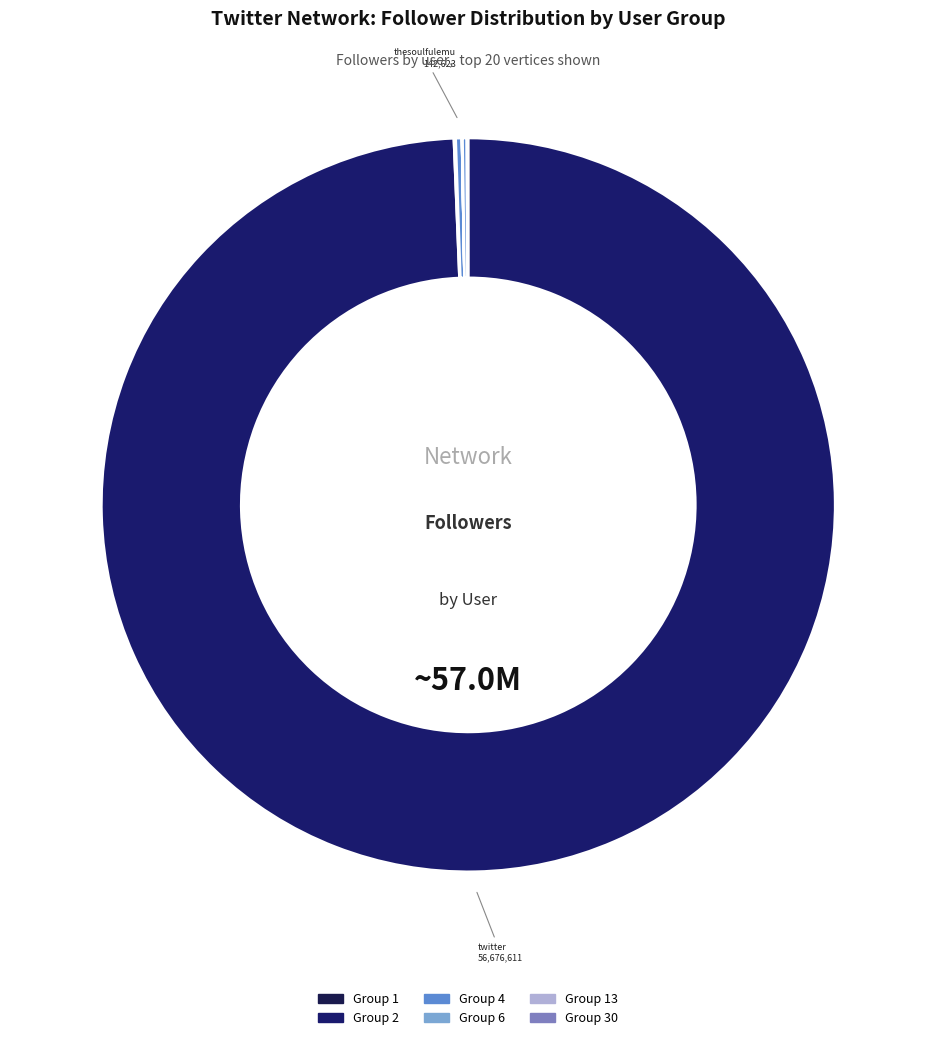

How many segments does this pie chart have?

20